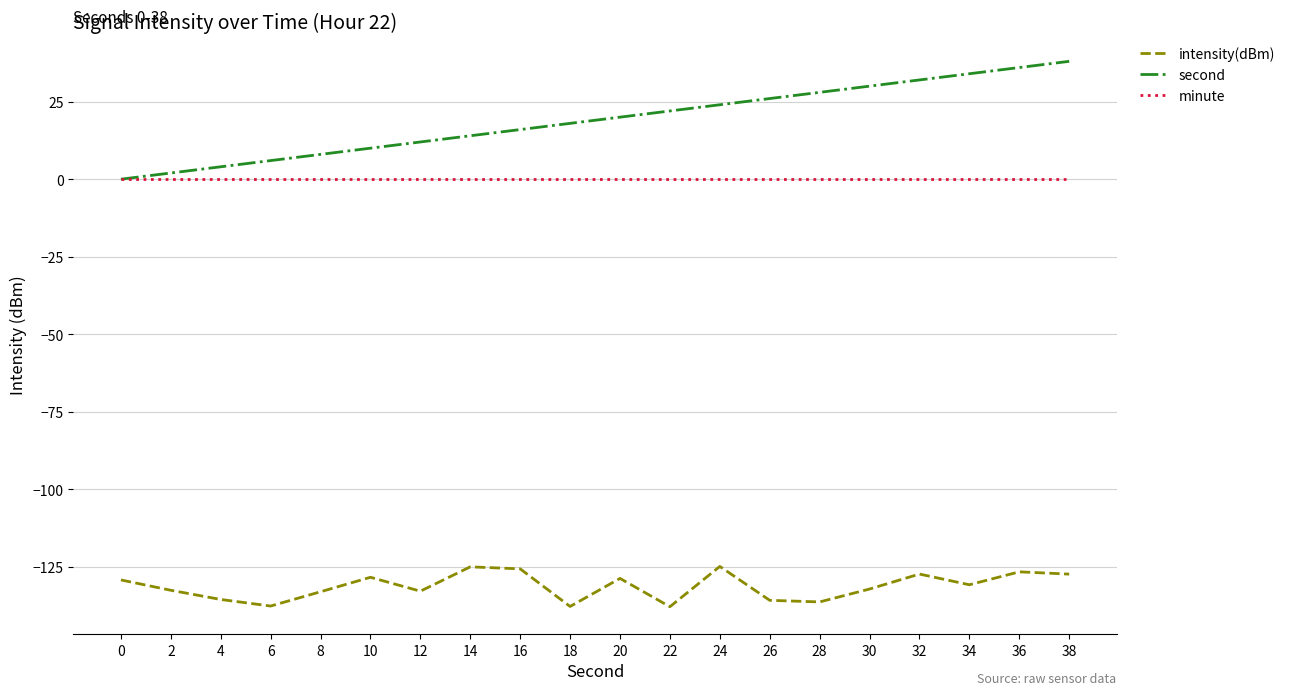

Which series has the largest range (max minus min)?

second